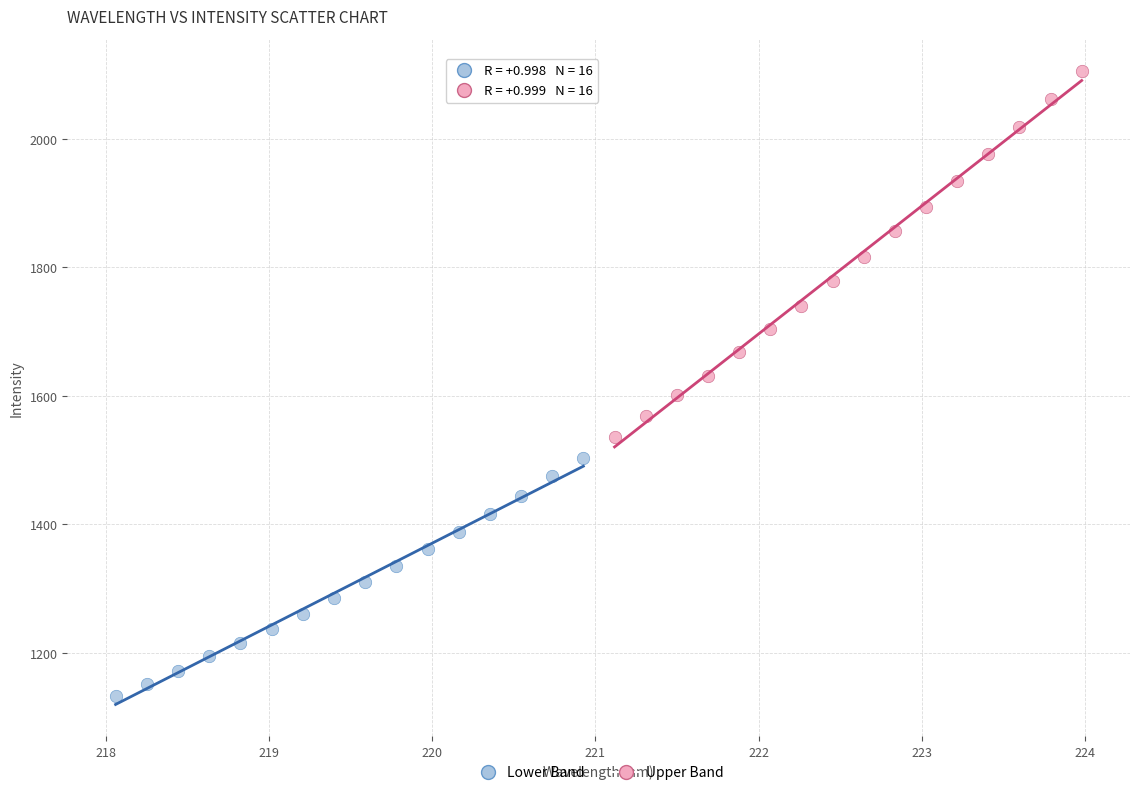

Which series has the widest spread of Y values?

Upper Band